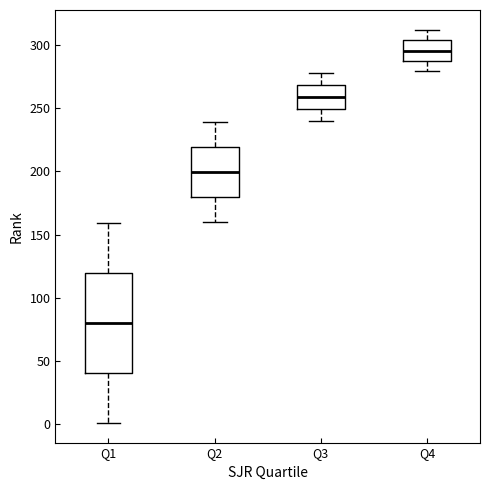

Reading left to right, transcribe this box plot: for each box, give where its median line is, the range the box spans, and where its two whiskers end, as read against the y-axis. The values are not printed on the chart, so give them approximately, as read against the axis.

Q1: median 80, box 40 to 120, whiskers 0 to 160
Q2: median 200, box 180 to 220, whiskers 160 to 240
Q3: median 260, box 250 to 270, whiskers 240 to 280
Q4: median 295, box 285 to 305, whiskers 280 to 310